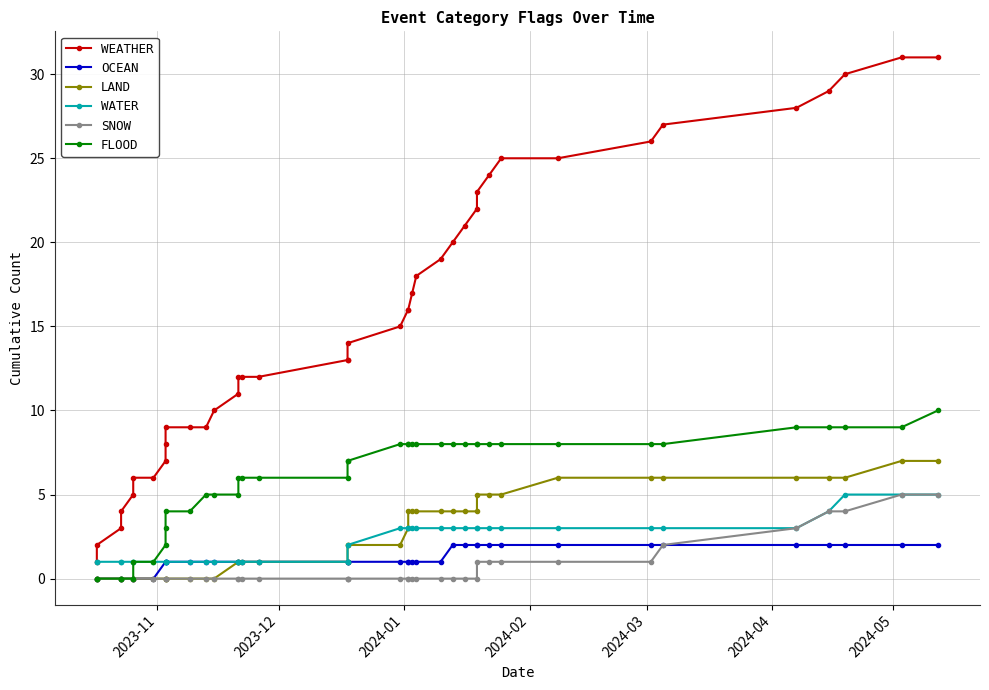

Does the chart display data point markers on the line(s)?

Yes